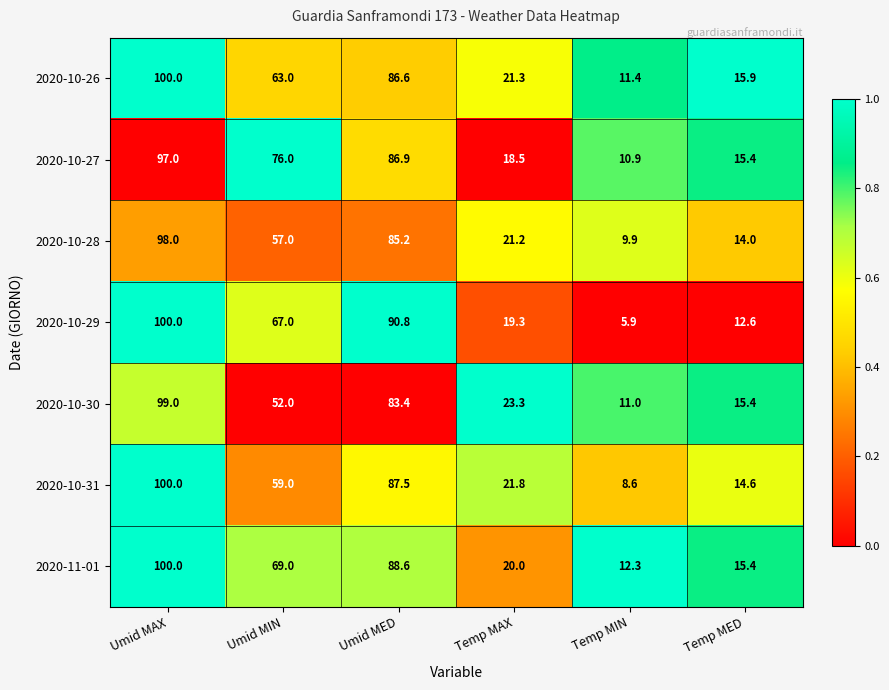

The value of 2020-10-27 at Umid MIN is 76.0. True or false?

True